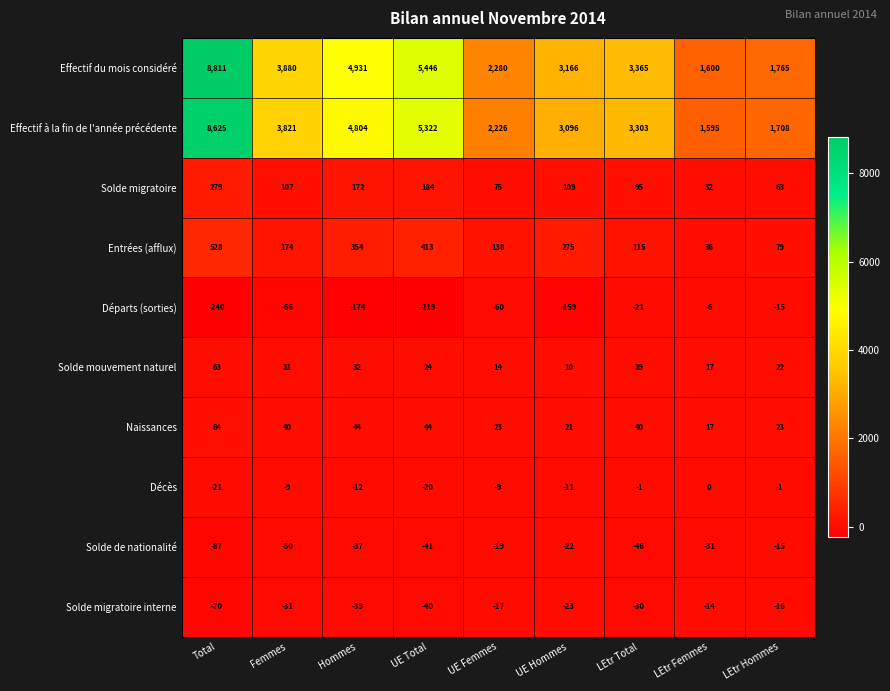

The value of Solde migratoire at Total is 179. True or false?

False